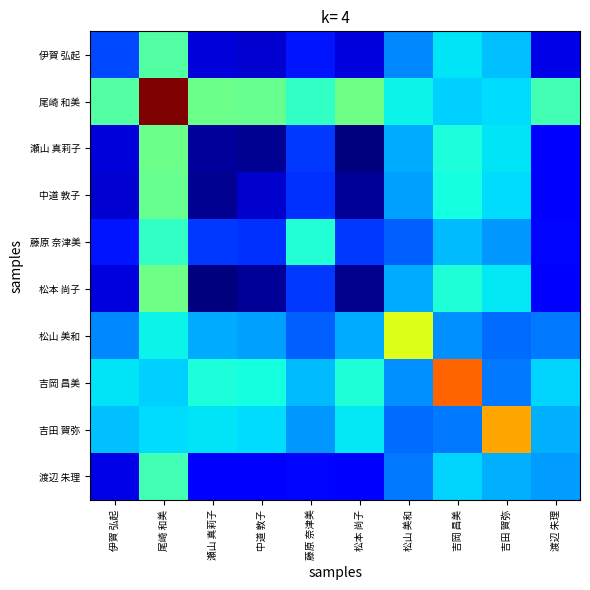

At which category is the sum across all series the highest?

尾崎 和美